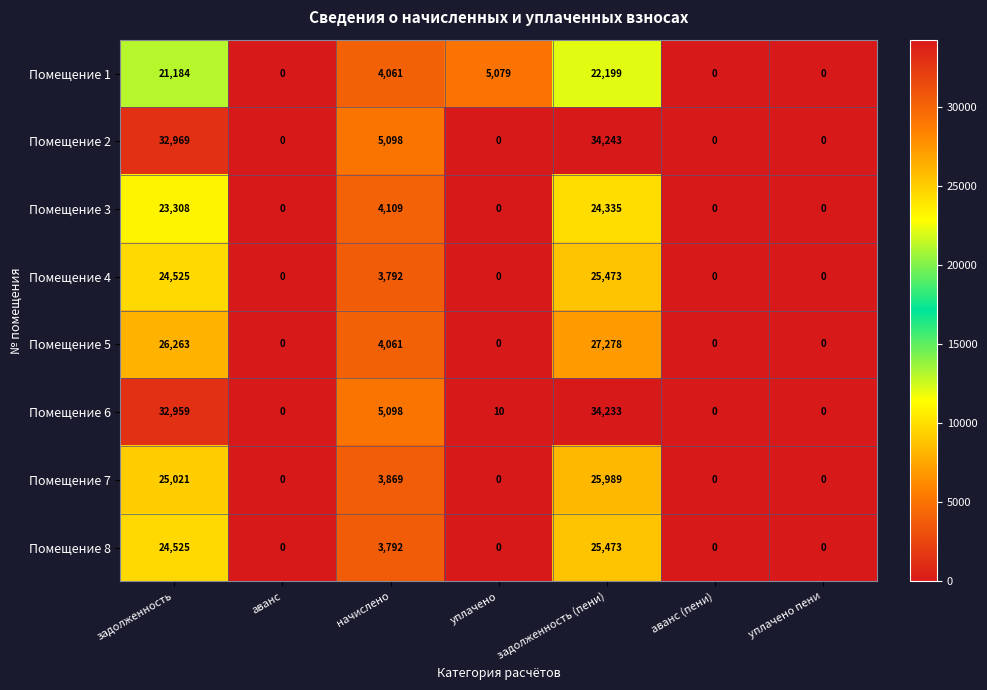

What is the maximum value shown in the chart?

34243